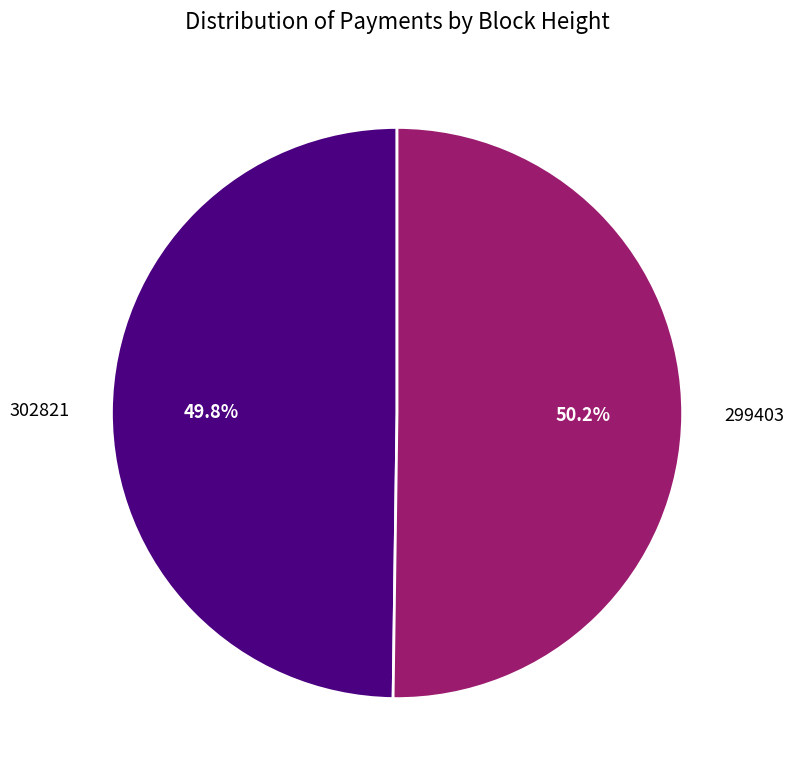

To the nearest percent, what percentage of the pie is 299403?

50%